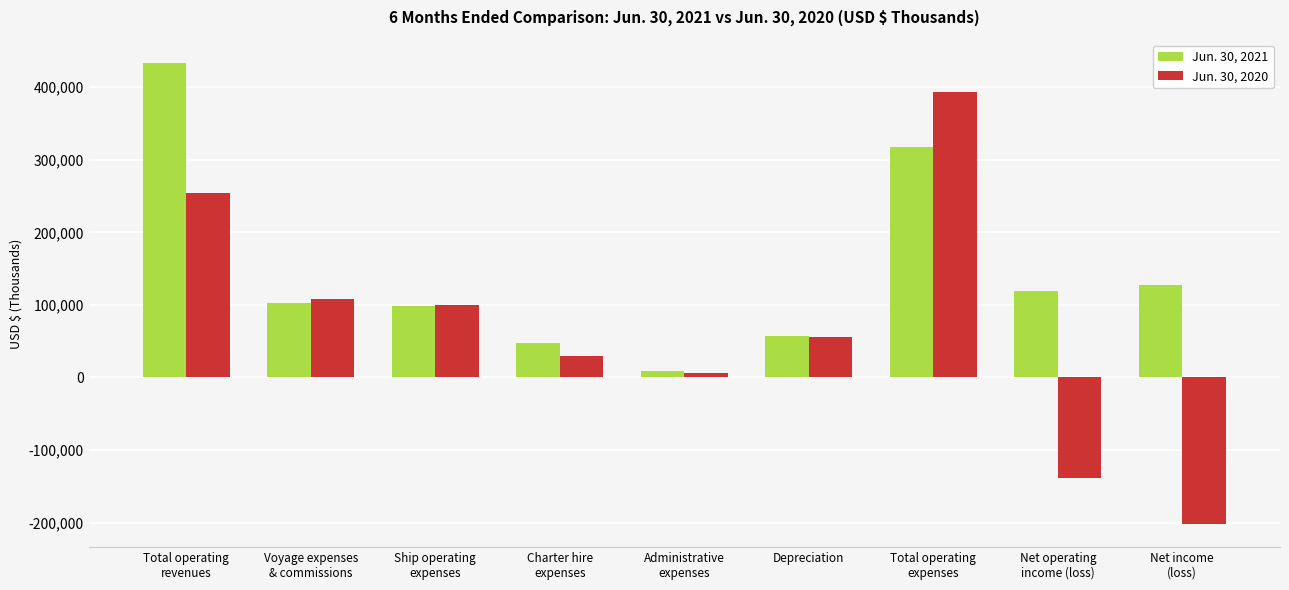

What is the average value of the Jun. 30, 2020 series?

67483